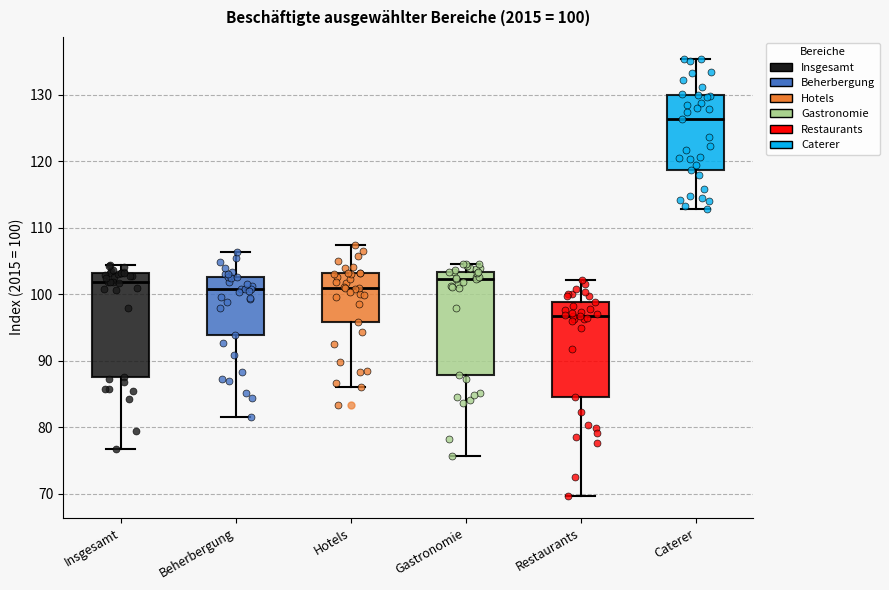

Which box has the lowest median line?

Restaurants